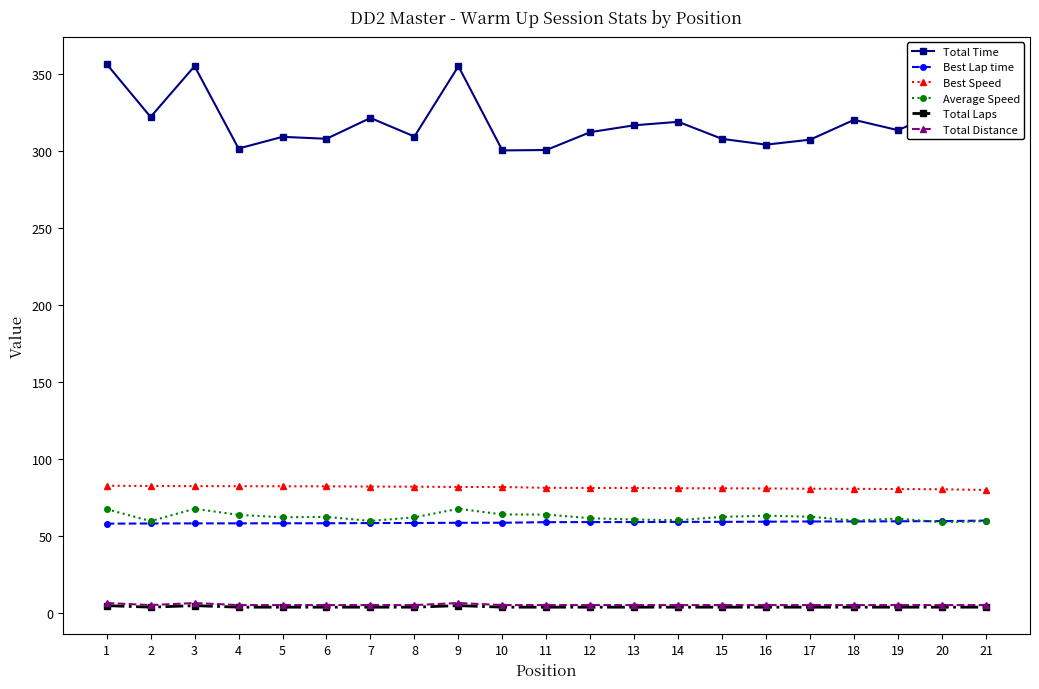

Is the value of Total Laps at 13 greater than the value of Best Lap time at 7?

No